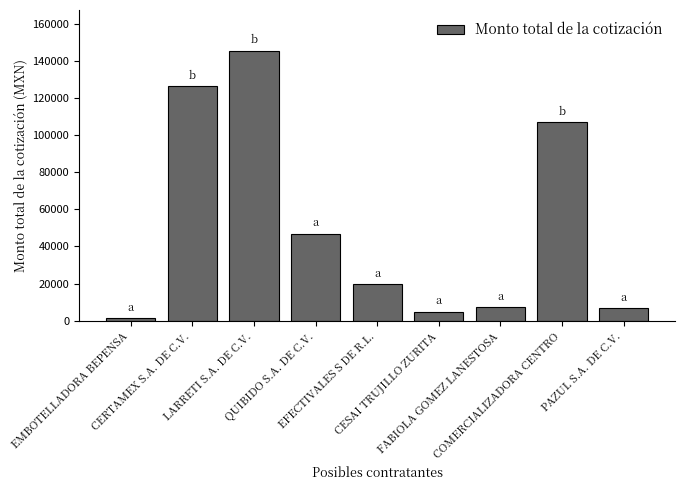

Reading left to right, what are all the values shown in this chart?

EMBOTELLADORA BEPENSA=1260.0	CERTAMEX S.A. DE C.V.=126492.0	LARRETI S.A. DE C.V.=145689.7	QUIBIDO S.A. DE C.V.=46990.0	EFECTIVALES S DE R.L.=20000.0	CESAI TRUJILLO ZURITA=4918.4	FABIOLA GOMEZ LANESTOSA=7415.8	COMERCIALIZADORA CENTRO=107092.0	PAZUL S.A. DE C.V.=6599.0